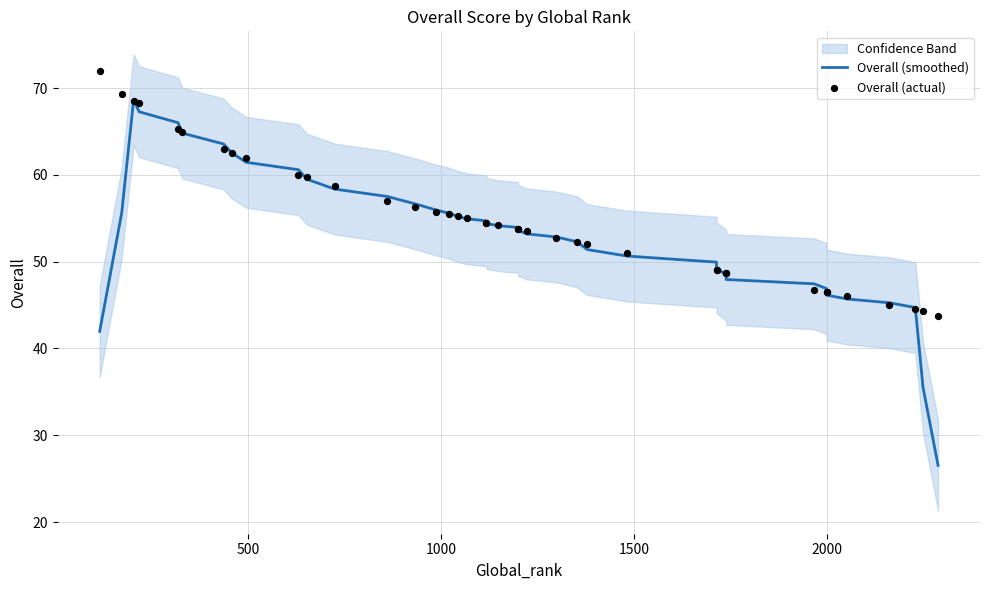

Which series reaches the maximum Y coordinate?

Overall (actual)